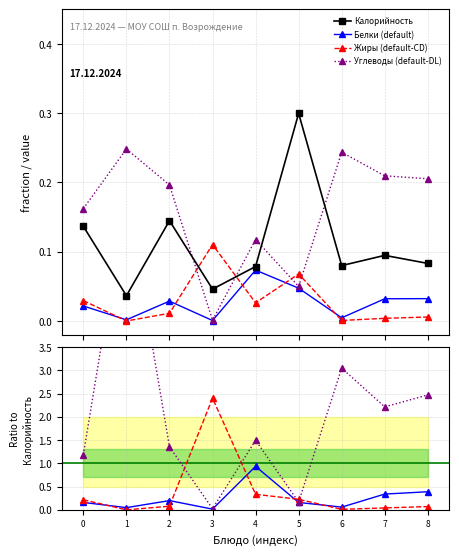

Is it true that Углеводы (default-DL) equals 1.2 at 0?

True